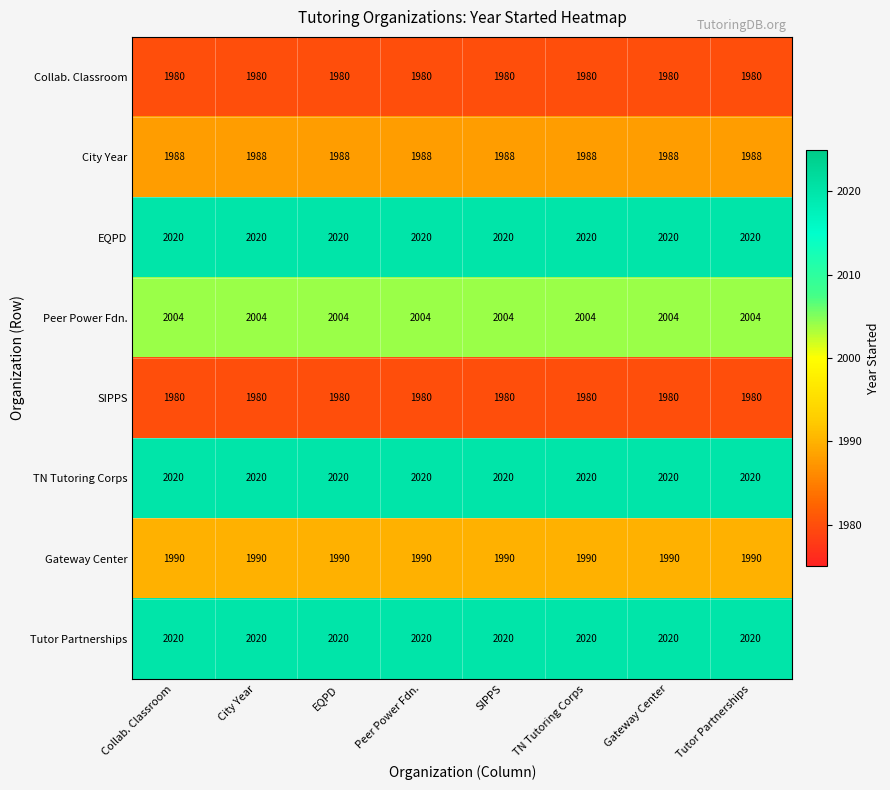

What is the average value of the City Year series?

1988